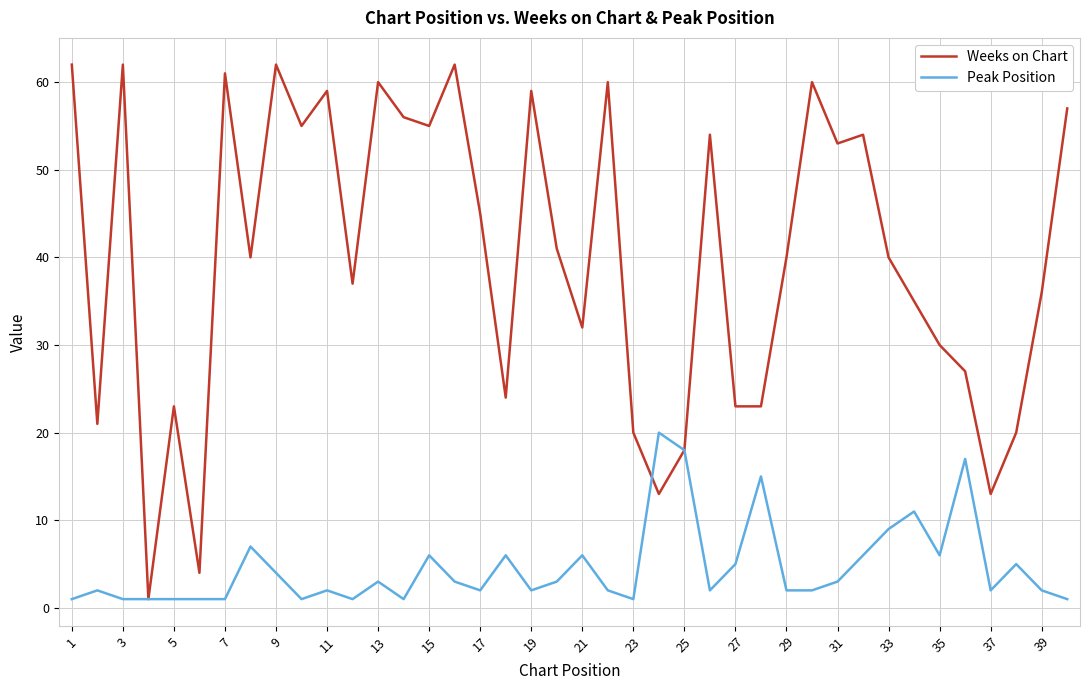

What is the maximum value for Weeks on Chart?

62